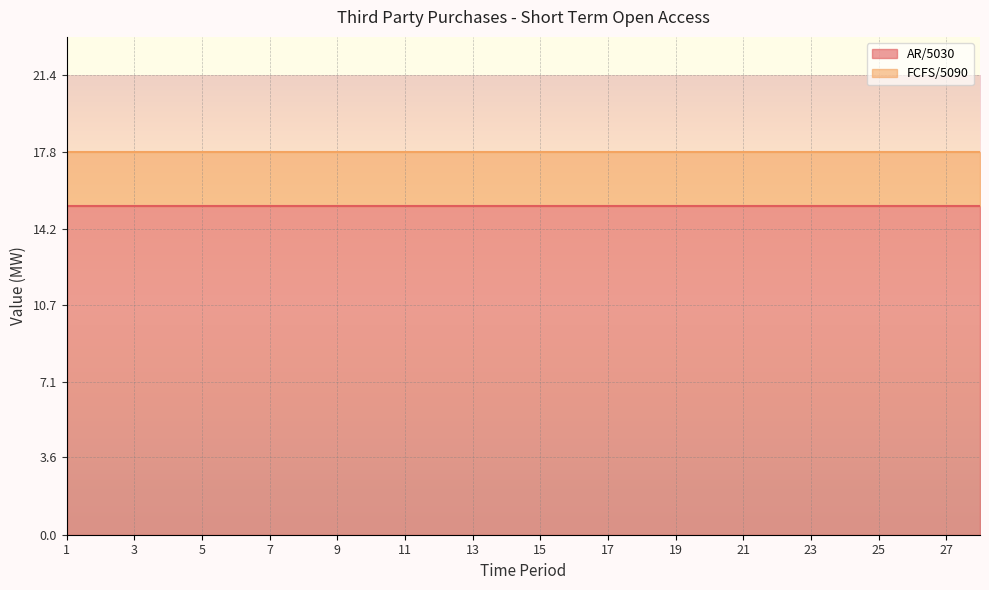

Which series has the widest spread of values?

AR/5030